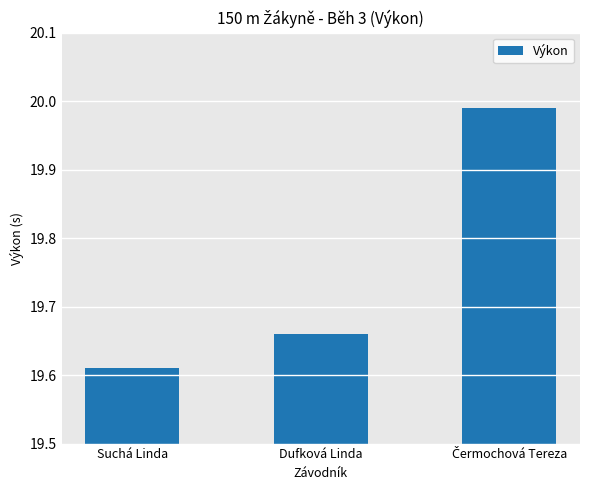

True or false: the data shows 7.5 at Dufková Linda.

False